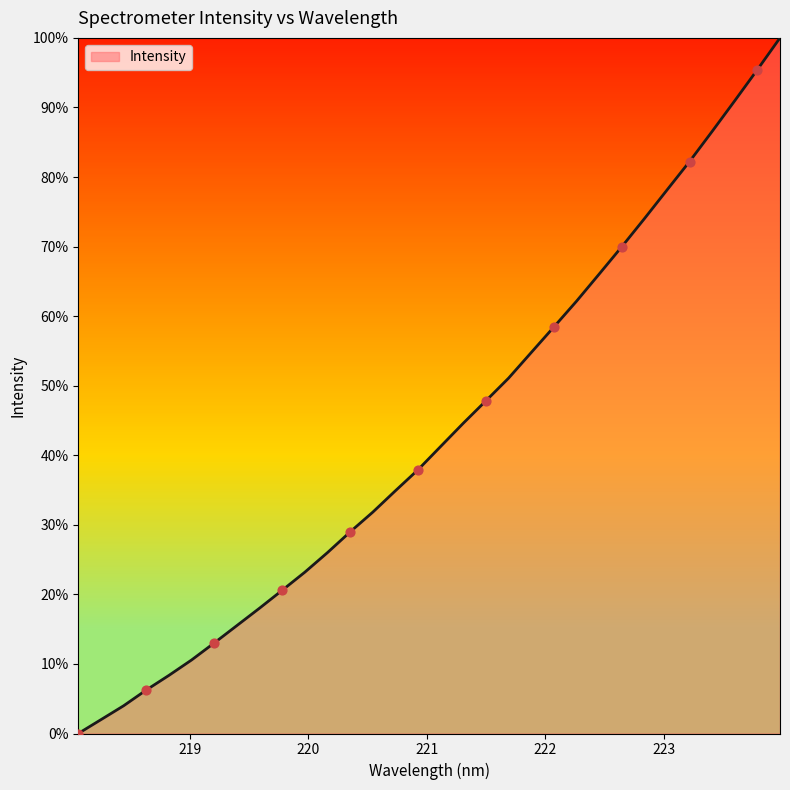

Does the chart have visible grid lines?

No